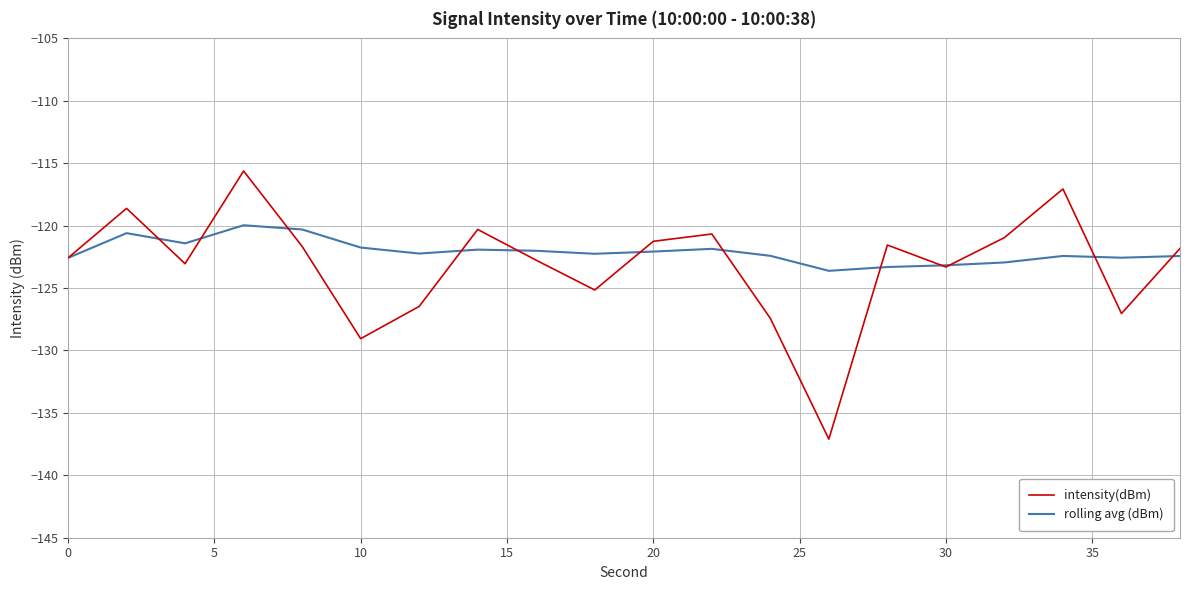

What is the lowest value of the intensity(dBm) series?

-137.1